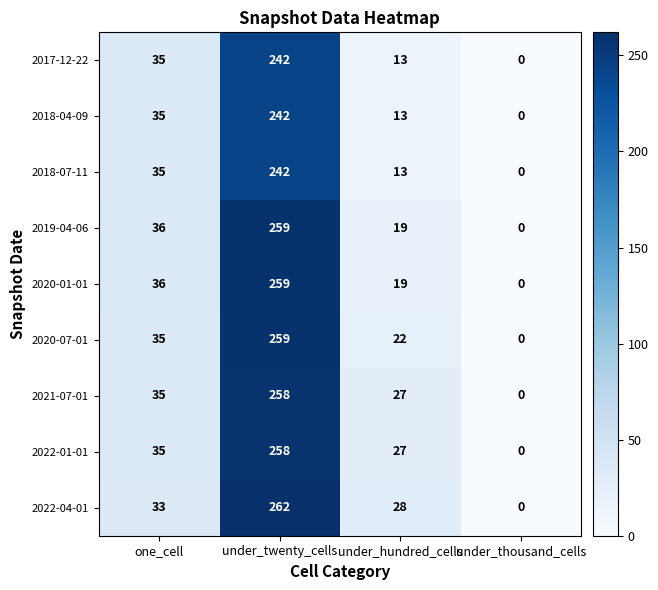

What value does the 2021-07-01 series have at under_twenty_cells, to the nearest 50?

250